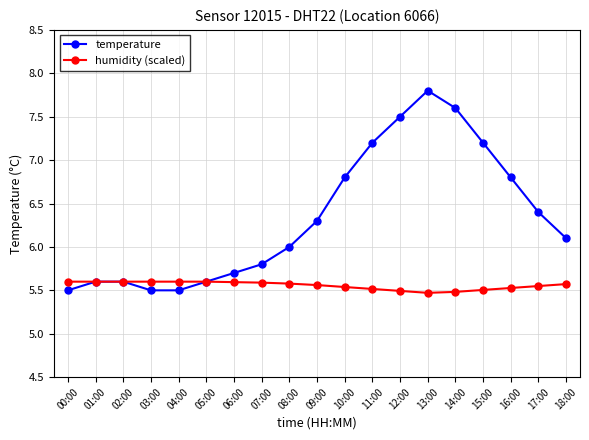

How many lines are shown in the chart?

2